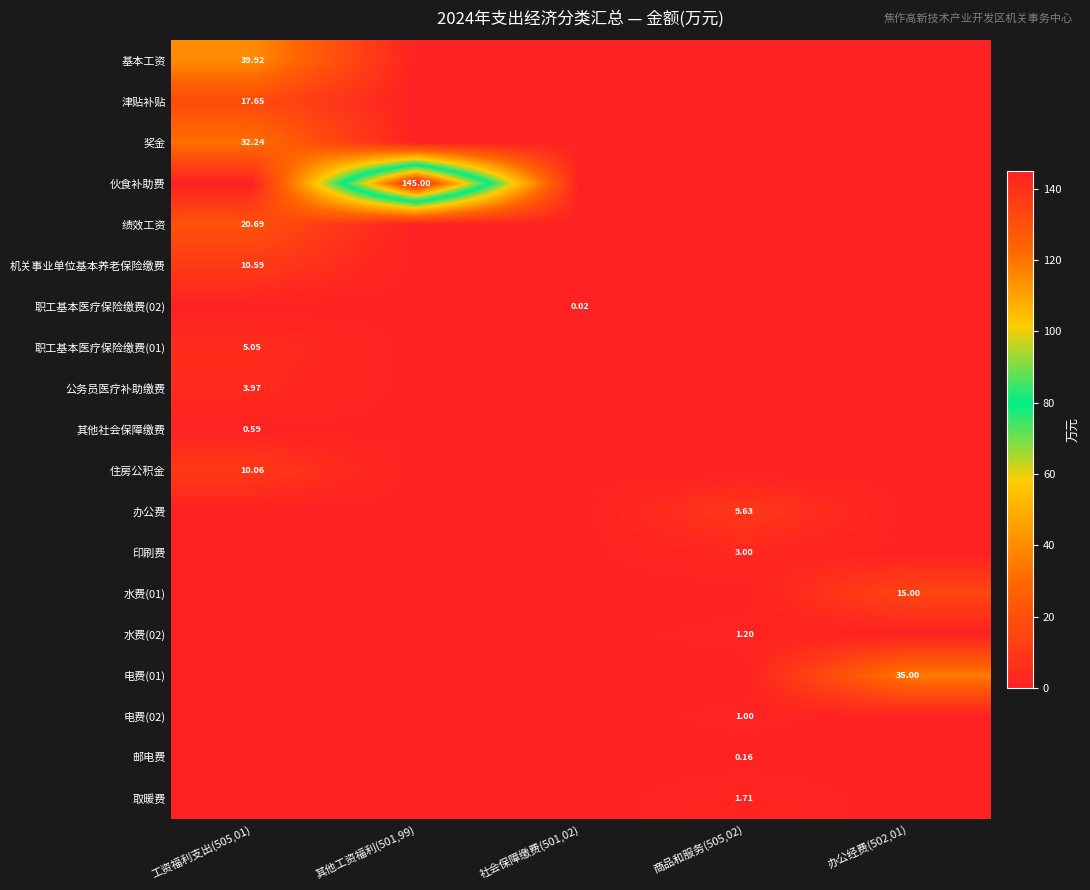

What is the total value across all series at 商品和服务(505,02)?

16.7